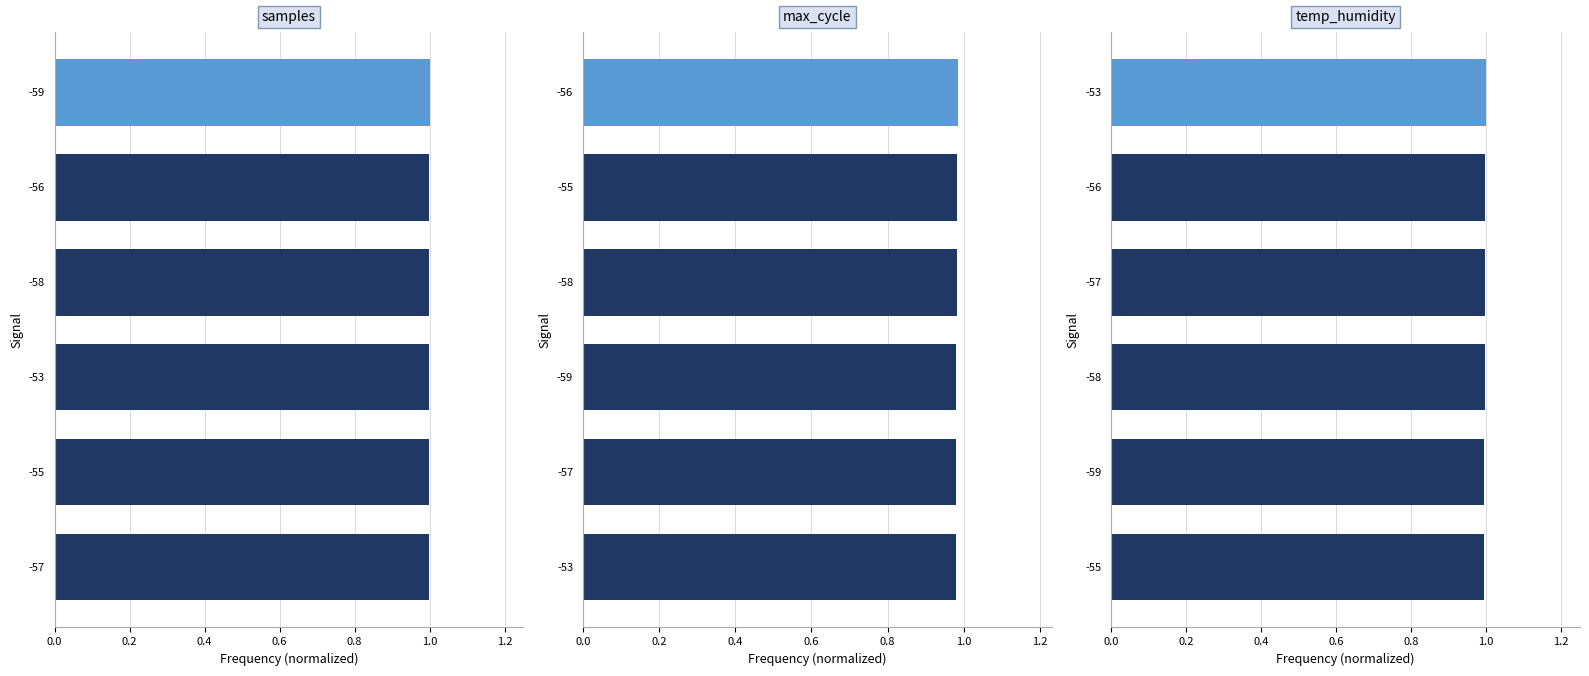

What are all the series names shown in the legend?

samples, max_cycle, temp_humidity